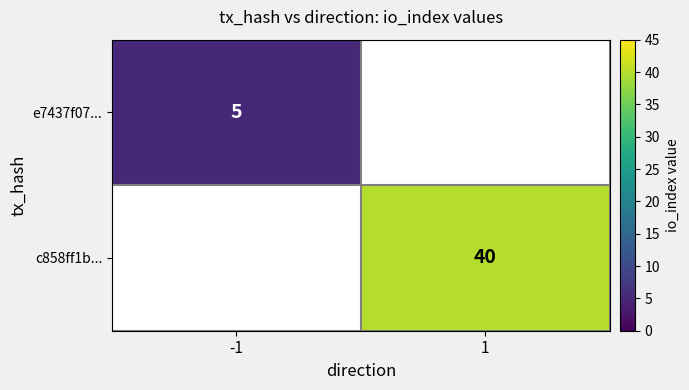

At how many categories does at least one series exceed 31?

1